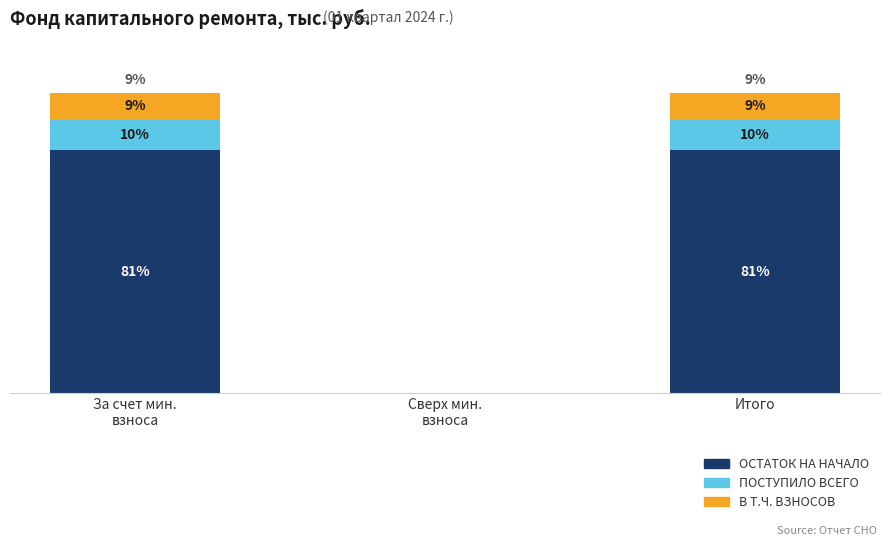

The Остаток на начало series shows 176.0 at Итого. True or false?

False